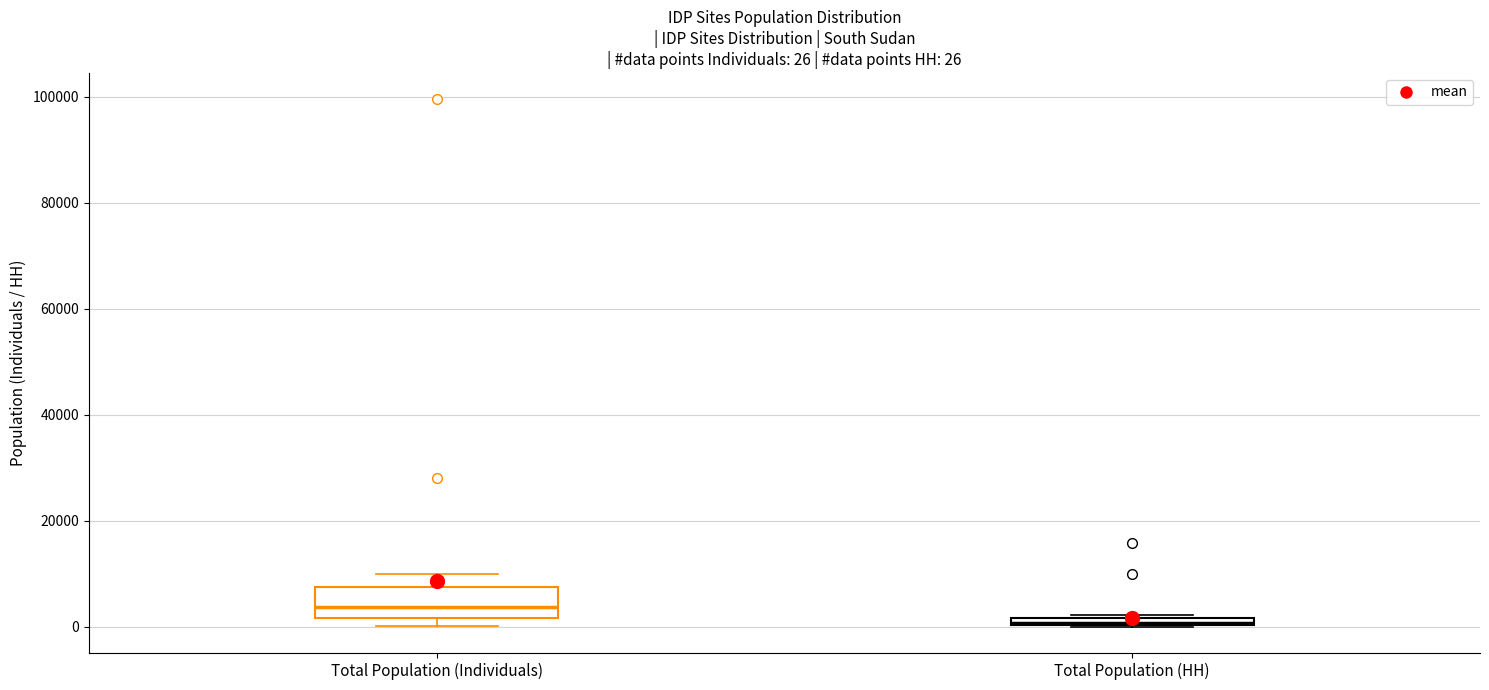

Comparing the boxes themselves (not the whiskers), which one is the tallest?

Total Population (Individuals)